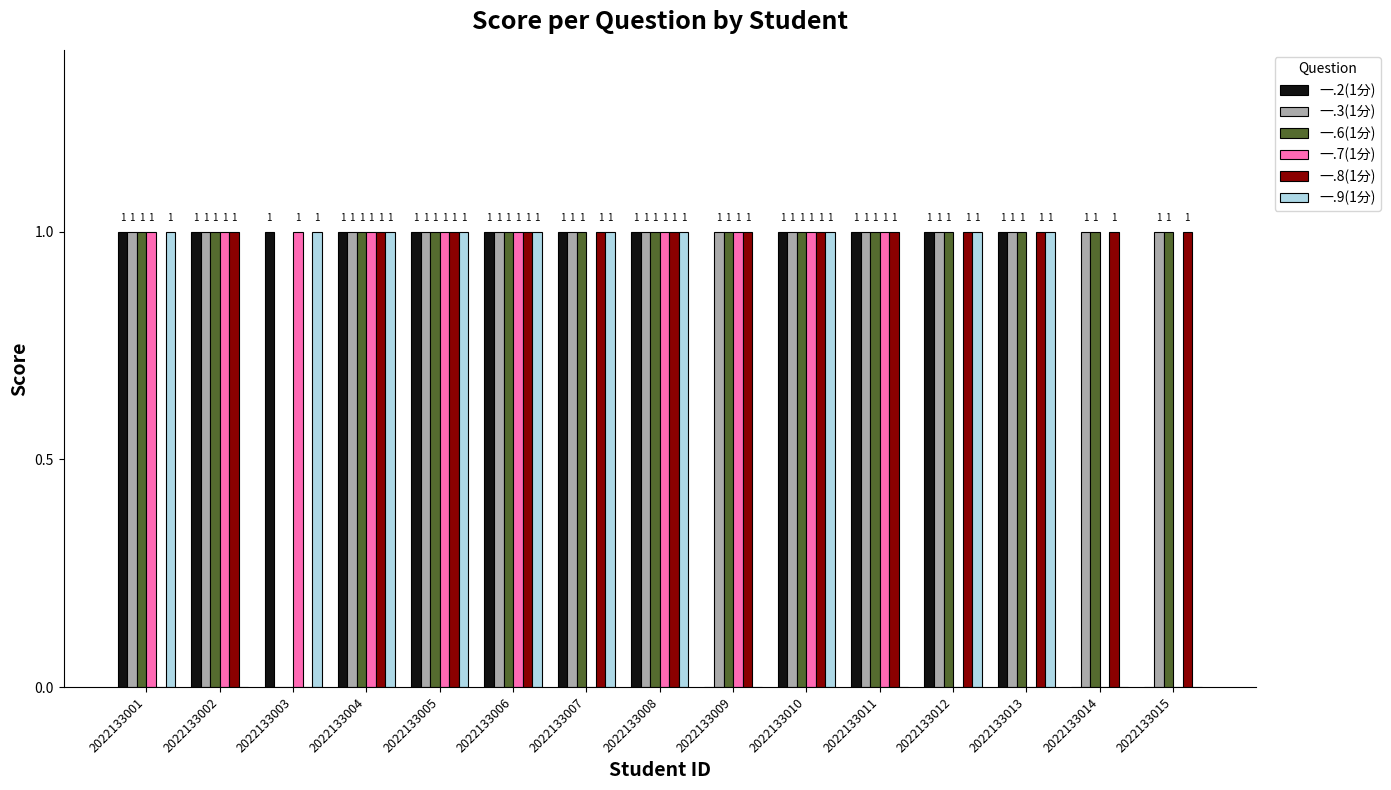

How many 一.3(1分) values are between 1 and 2?

14